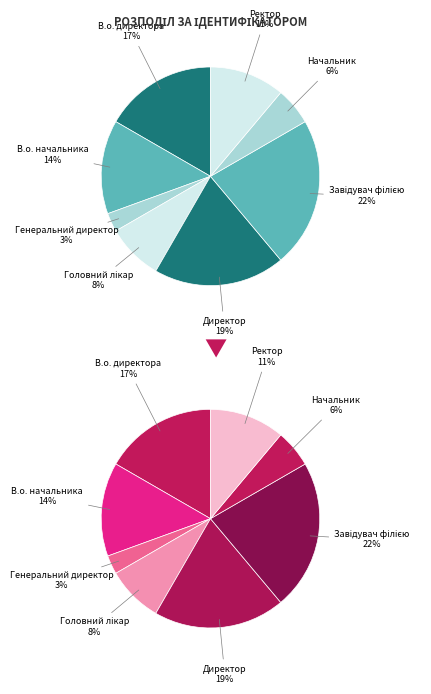

To the nearest percent, what is the combined percentage of Головний лікар and В.о. начальника?

22%